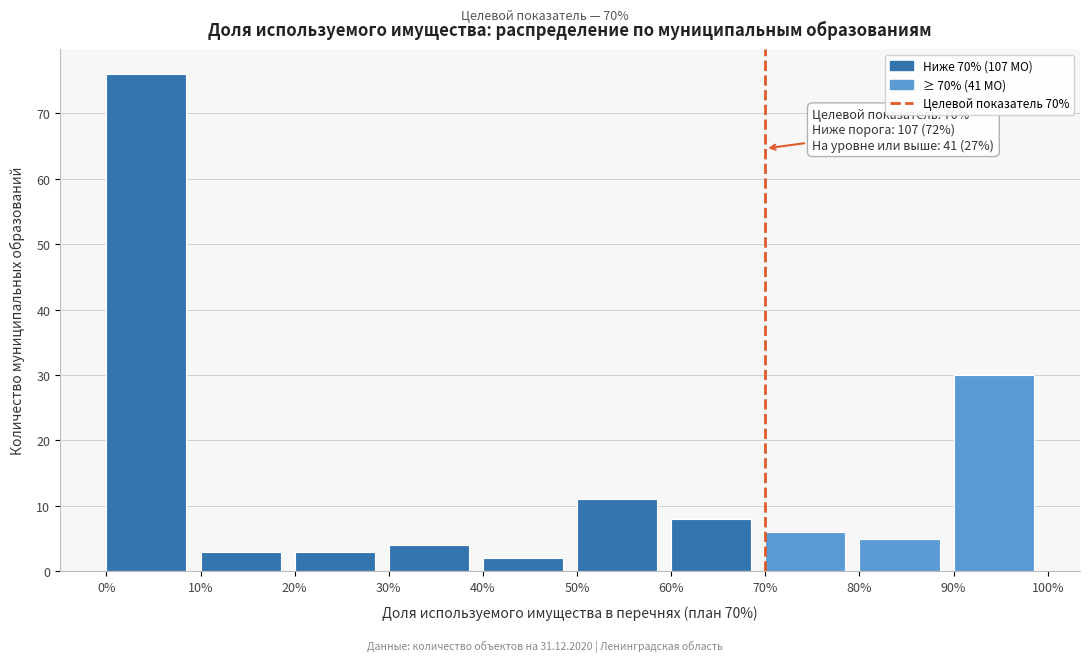

Over which range of the x-axis is the bar tallest?

0% to 10%